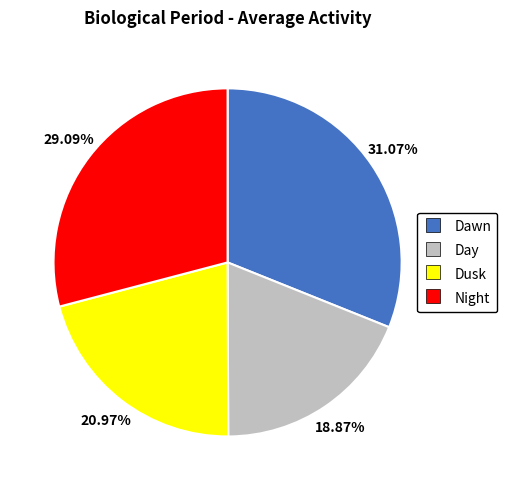

Is Night the majority of the pie?

No